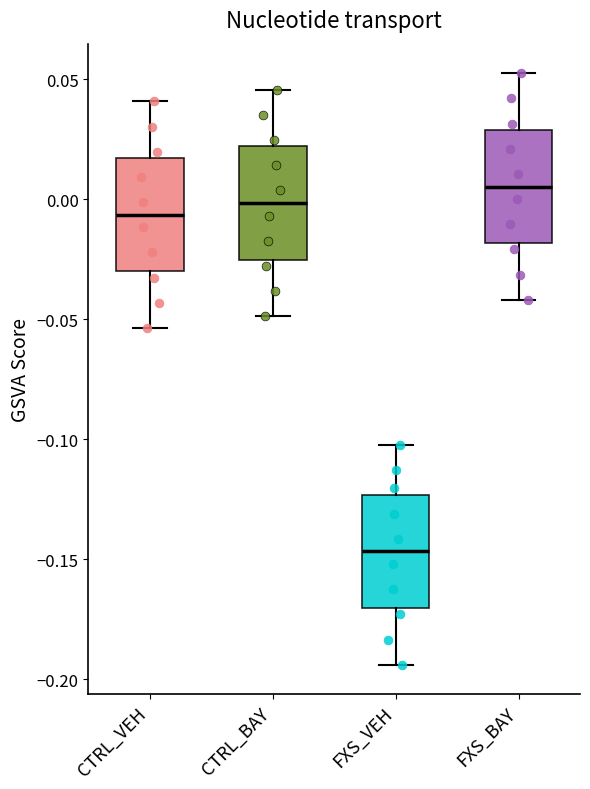

Reading left to right, read every box against the y-axis: the position of its median line, the range the box covers, and the ends of its whiskers. The values are not printed on the chart, so give them approximately, as read against the axis.

CTRL_VEH: median -0.005, box -0.030 to 0.015, whiskers -0.055 to 0.040
CTRL_BAY: median 0.000, box -0.025 to 0.020, whiskers -0.050 to 0.045
FXS_VEH: median -0.145, box -0.170 to -0.125, whiskers -0.195 to -0.100
FXS_BAY: median 0.005, box -0.020 to 0.030, whiskers -0.040 to 0.050